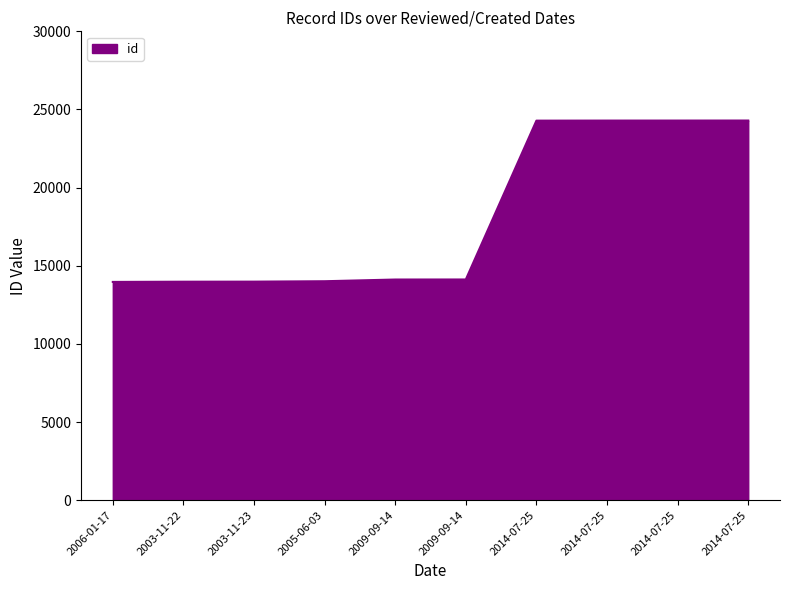

Is it true that the value at 2014-07-25 is 24285?

True